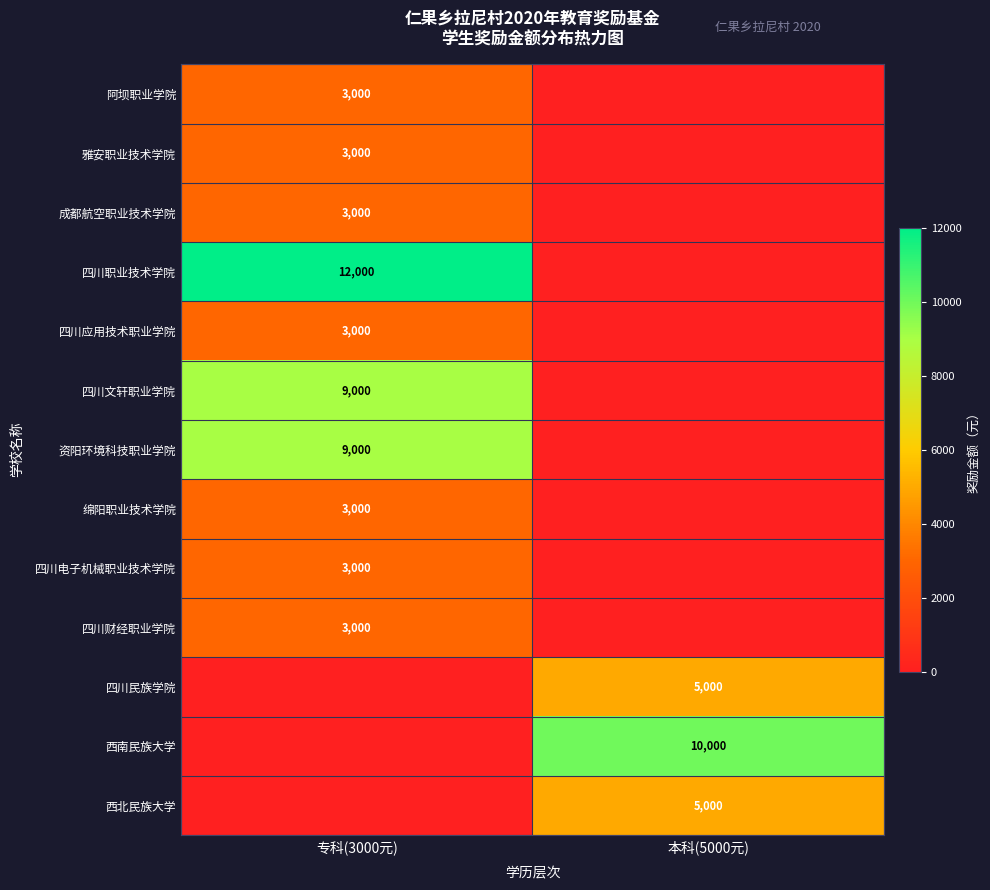

Is it true that 四川应用技术职业学院 equals 3000 at 专科(3000元)?

True